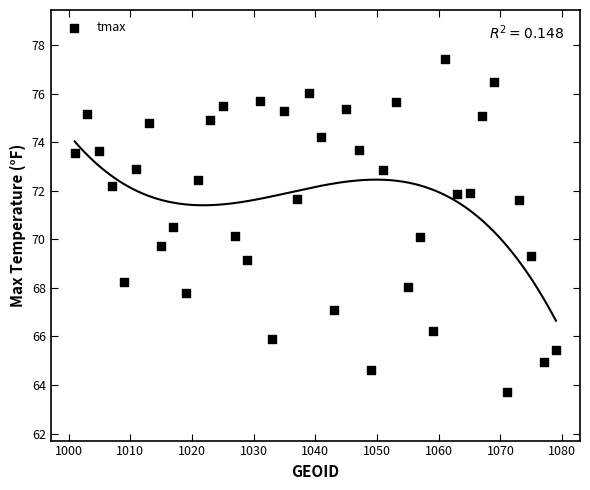

What is the range of X values (max minus min)?

78.0